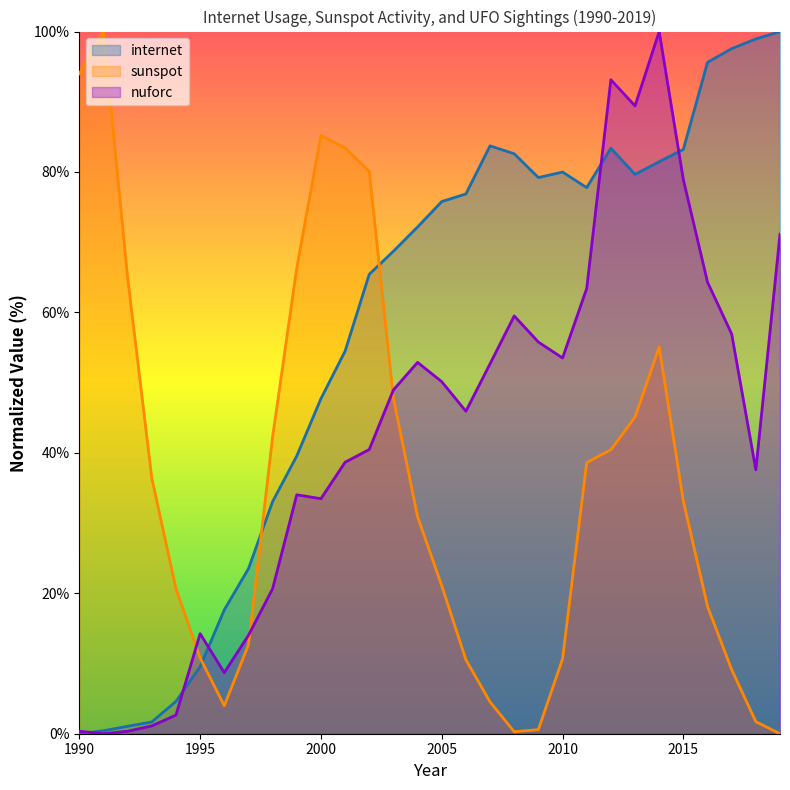

List the series in order of their overall mean, highest first.

internet, nuforc, sunspot